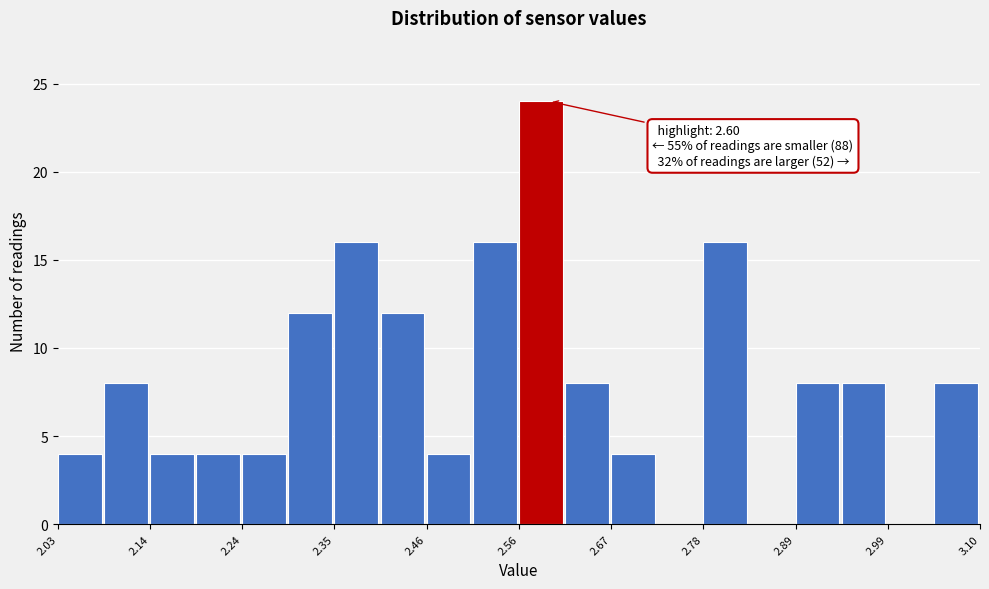

Read against the x-axis, roughly where is the centre of the tallest bar?

2.60